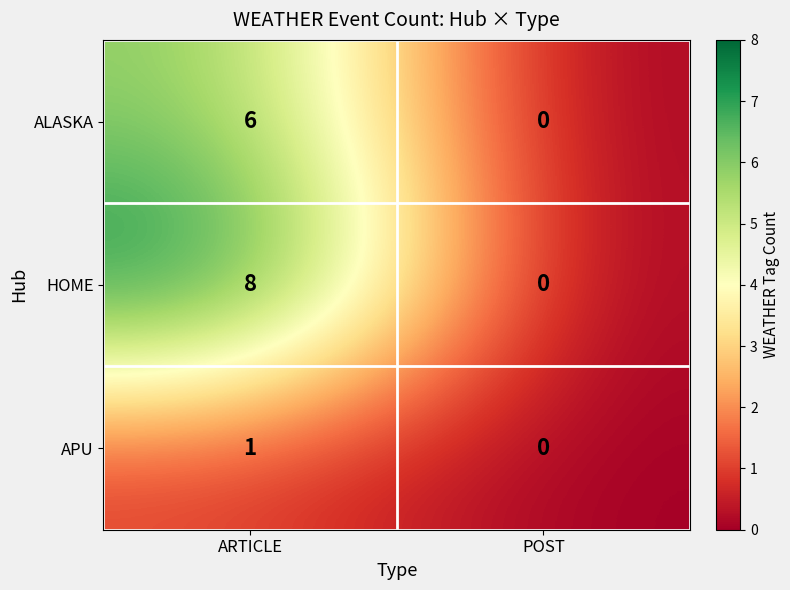

Which series changed the most between ARTICLE and POST?

HOME